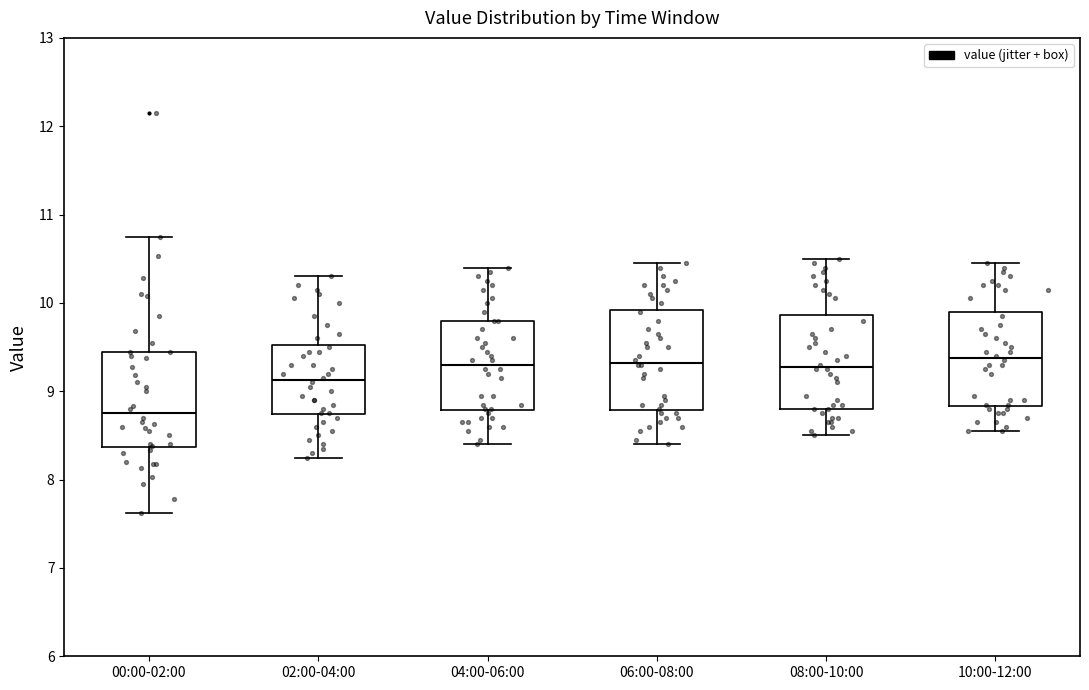

Where is the upper edge of the box for 00:00-02:00 on the y-axis? The values are not printed on the chart, so give them approximately, as read against the axis.

9.5